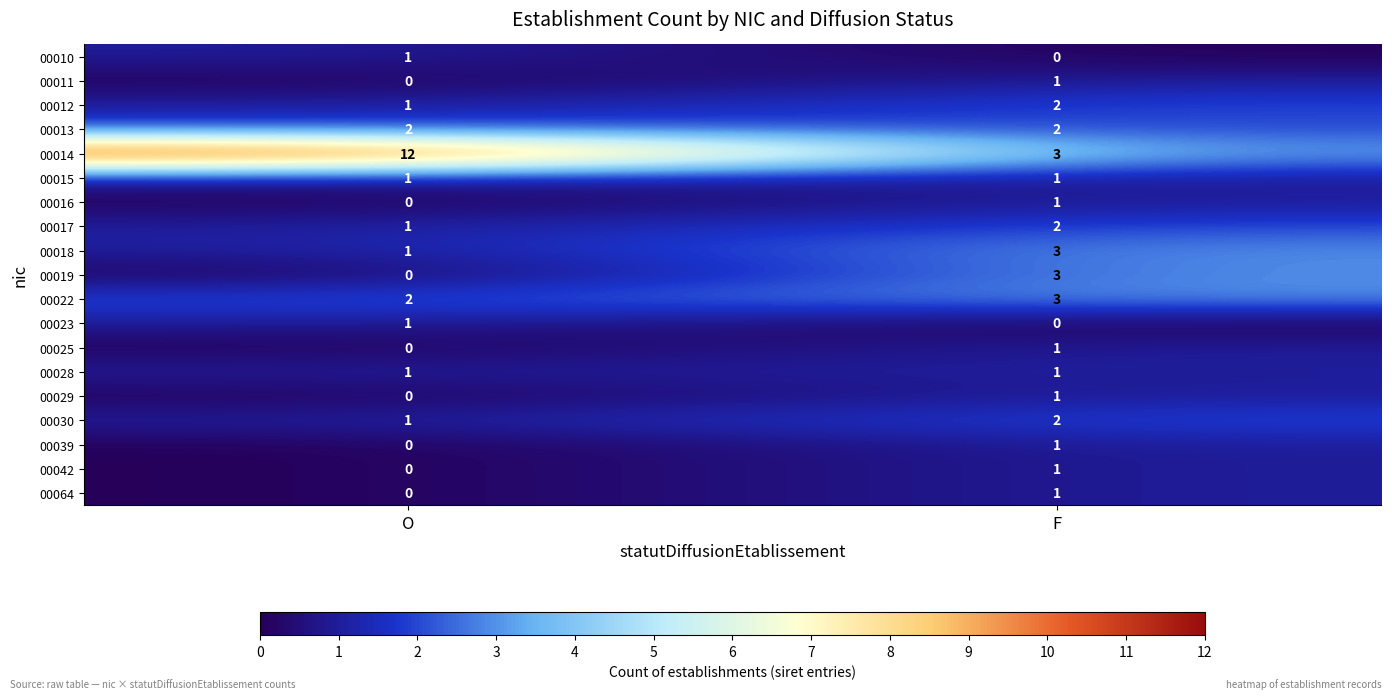

Which series has the widest spread of values?

00014